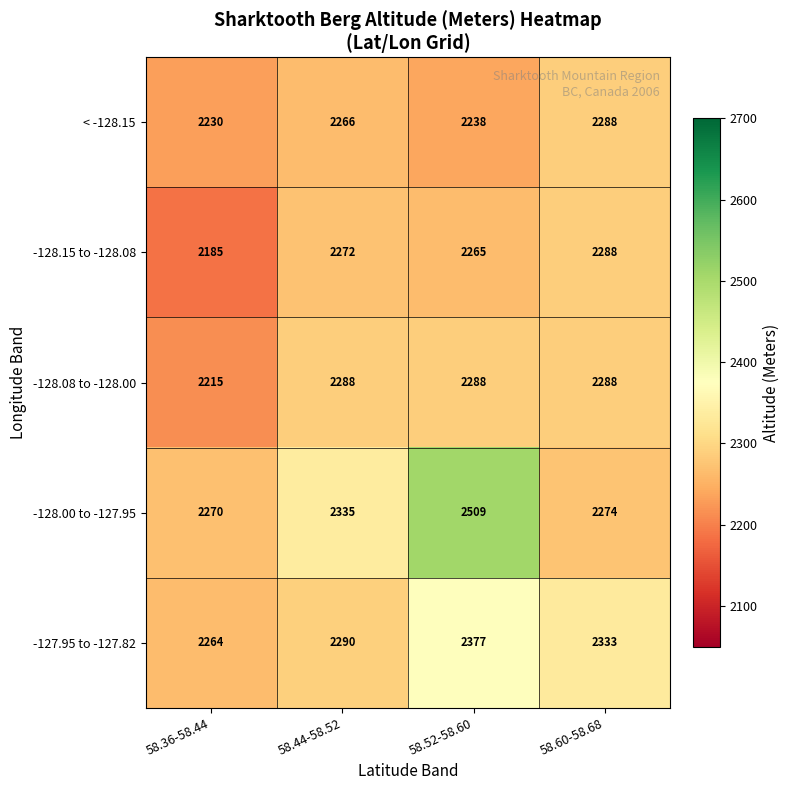

Which category has the lowest value in the -128.15 to -128.08 series?

58.36-58.44